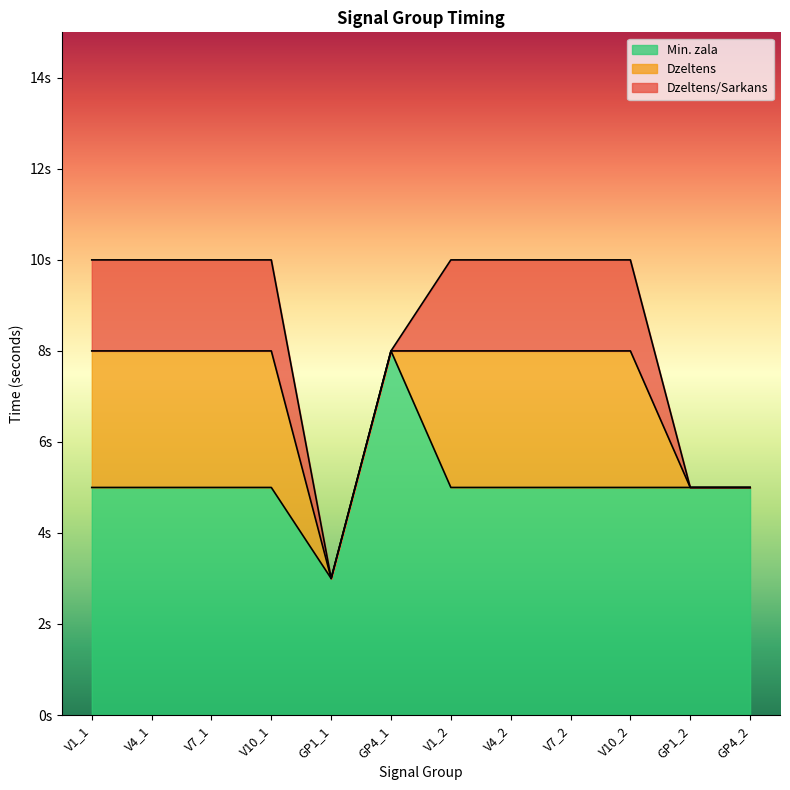

Which label corresponds to the largest value in the chart?

GP4_1